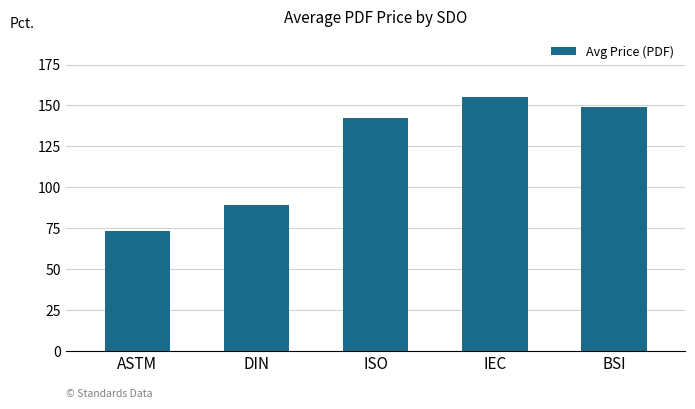

The chart shows a value of 85.1 at IEC. True or false?

False